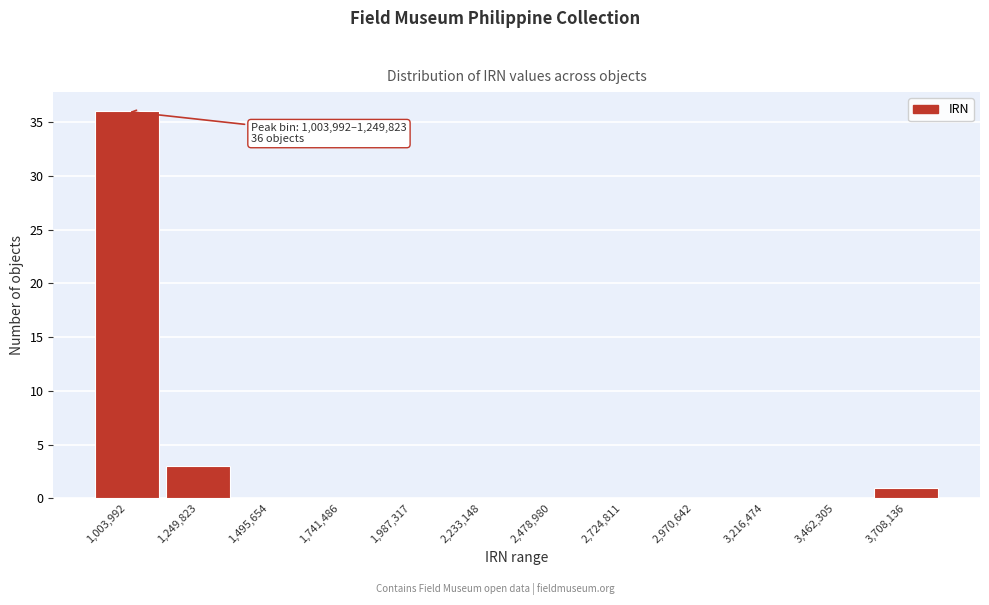

Reading left to right, transcribe all the data shown in this chart.

1,003,992=36	1,249,823=3	1,495,654=0	1,741,486=0	1,987,317=0	2,233,148=0	2,478,980=0	2,724,811=0	2,970,642=0	3,216,474=0	3,462,305=0	3,708,136=1